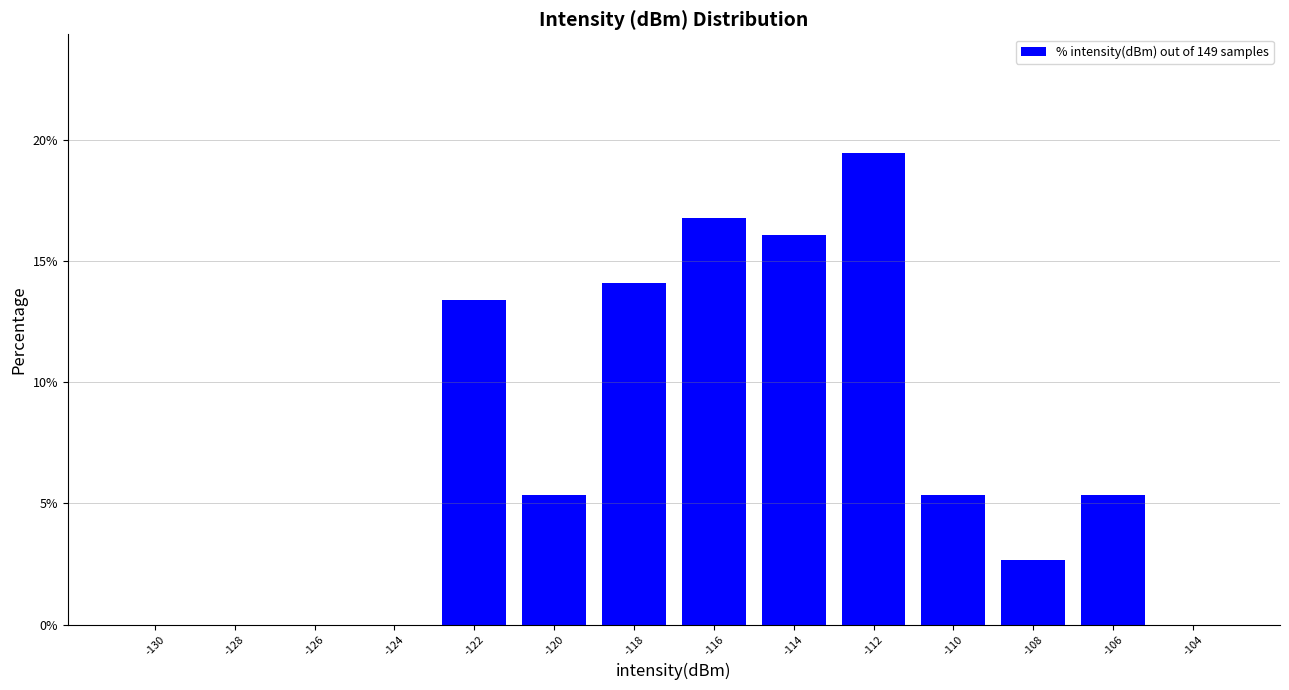

Reading left to right, list all the values displayed in this chart.

-130=0.0	-128=0.0	-126=0.0	-124=0.0	-122=13.4	-120=5.4	-118=14.1	-116=16.8	-114=16.1	-112=19.5	-110=5.4	-108=2.7	-106=5.4	-104=0.0